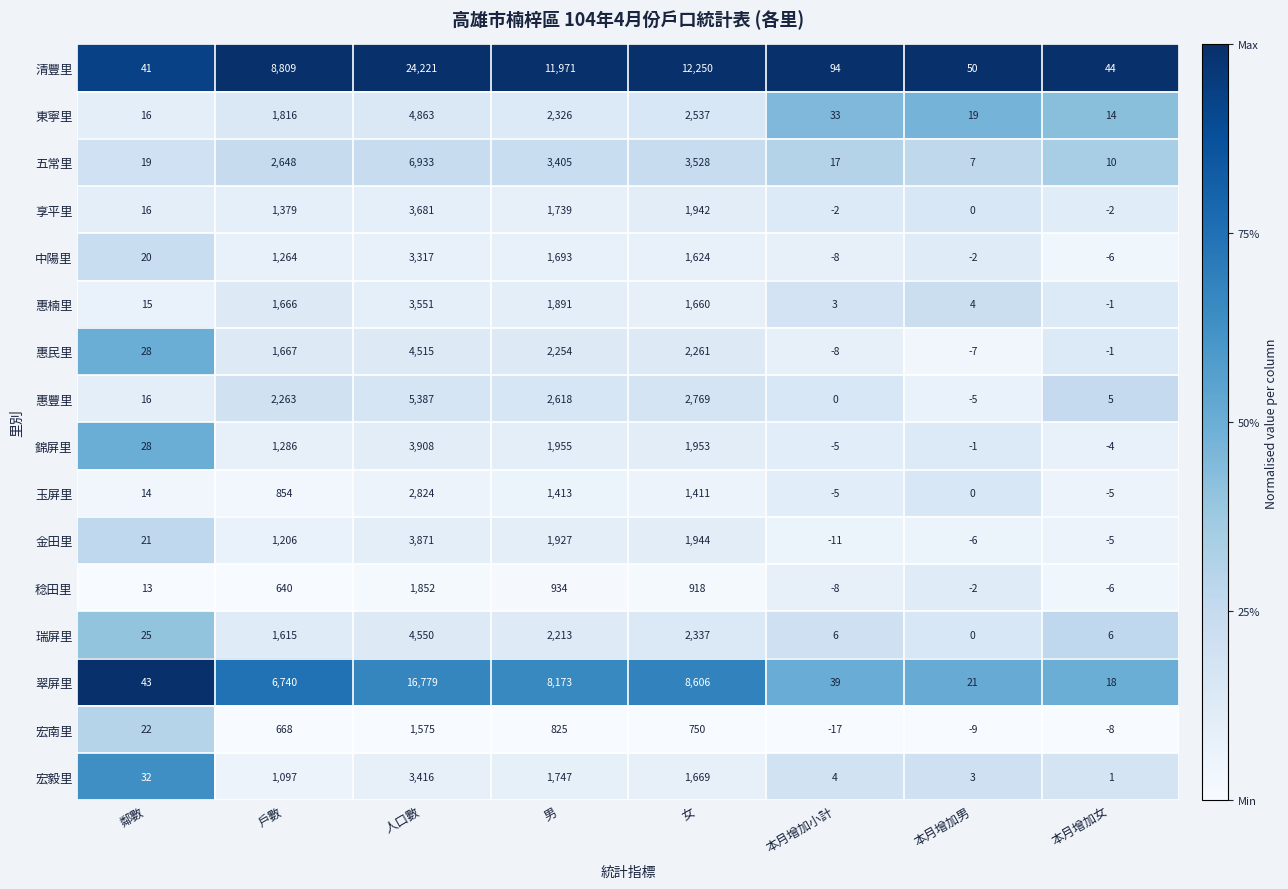

What is the difference between the maximum and minimum values in the 翠屏里 series?

16761